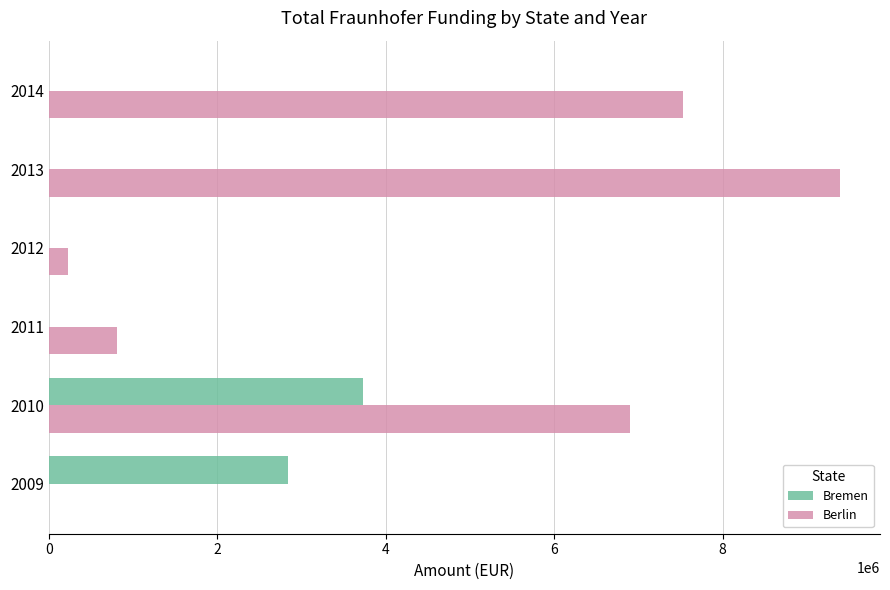

How many distinct data groups are displayed?

2